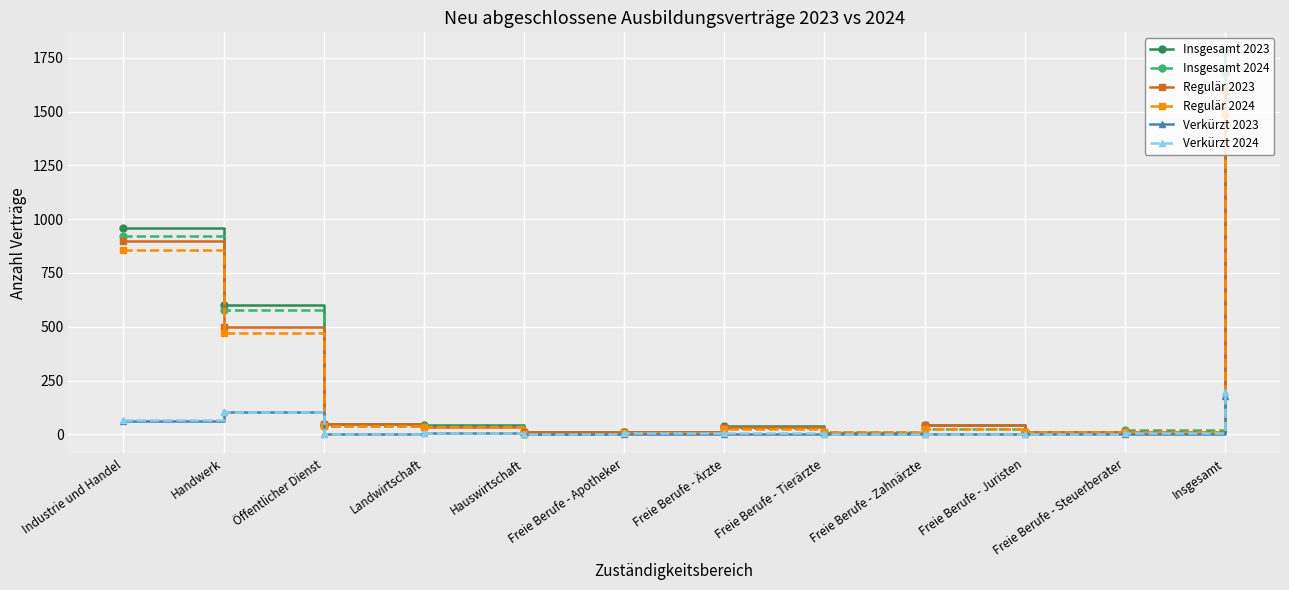

Which series has the largest range (max minus min)?

Insgesamt 2023